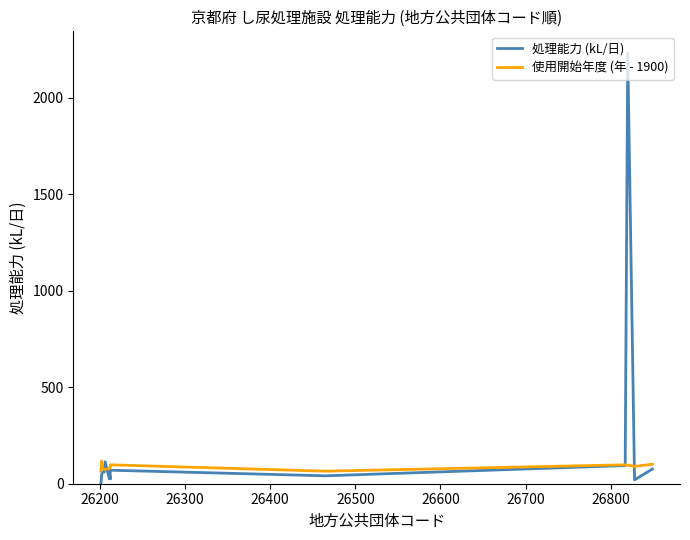

What is the label of the 2nd point from the left?

26200